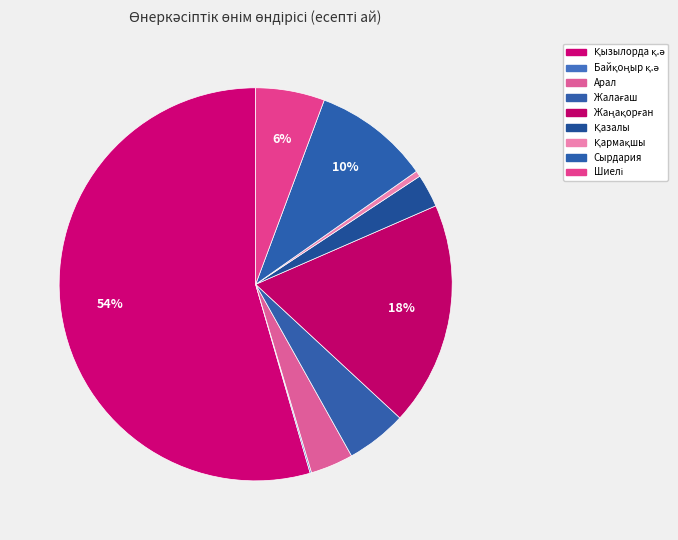

True or false: Қызылорда қ.ә accounts for 48% of the total.

False